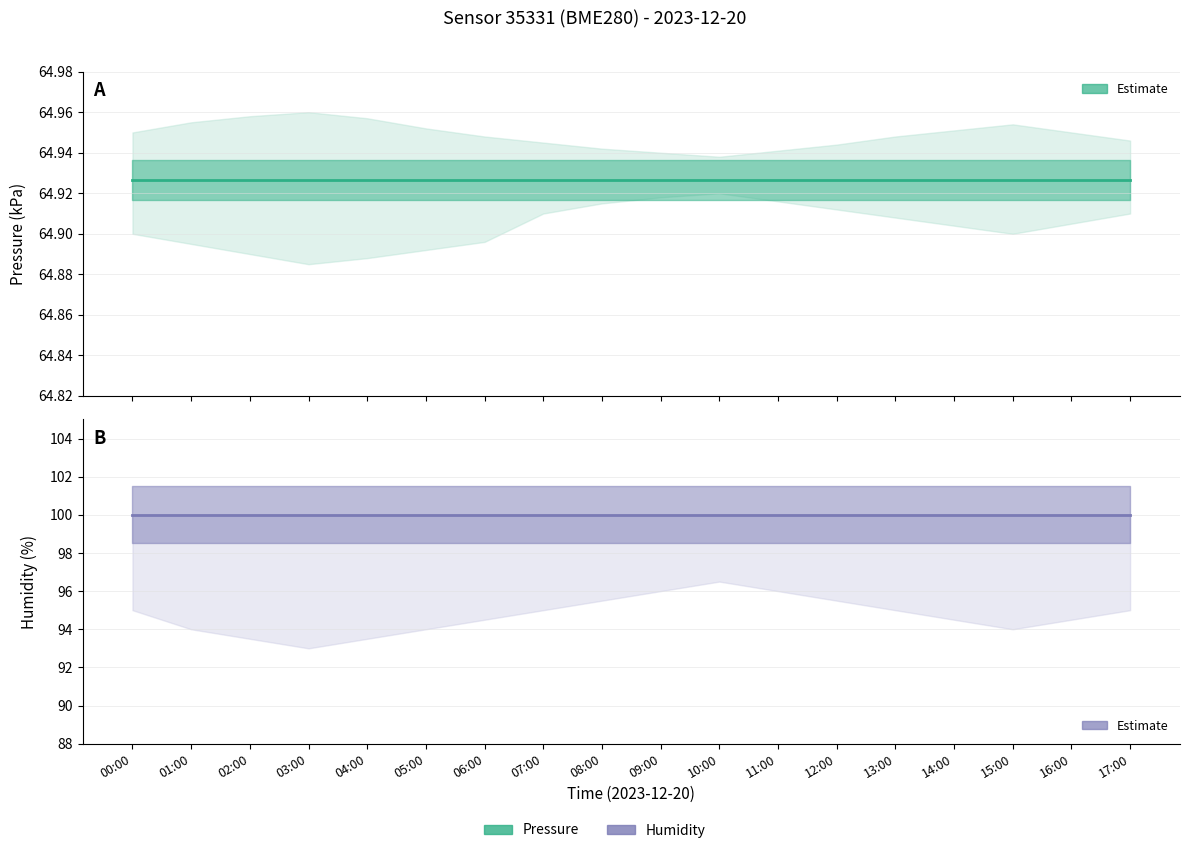

List the labels in order of pressure value, smallest first.

00:00, 01:00, 02:00, 03:00, 04:00, 05:00, 06:00, 07:00, 08:00, 09:00, 10:00, 11:00, 12:00, 13:00, 14:00, 15:00, 16:00, 17:00